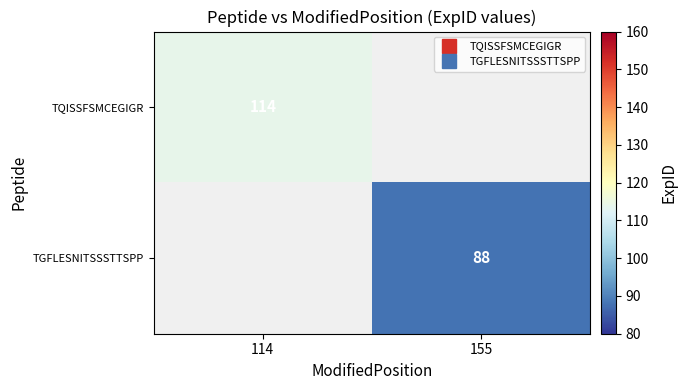

What is the approximate value of TQISSFSMCEGIGR at 114, to the nearest 5?

115